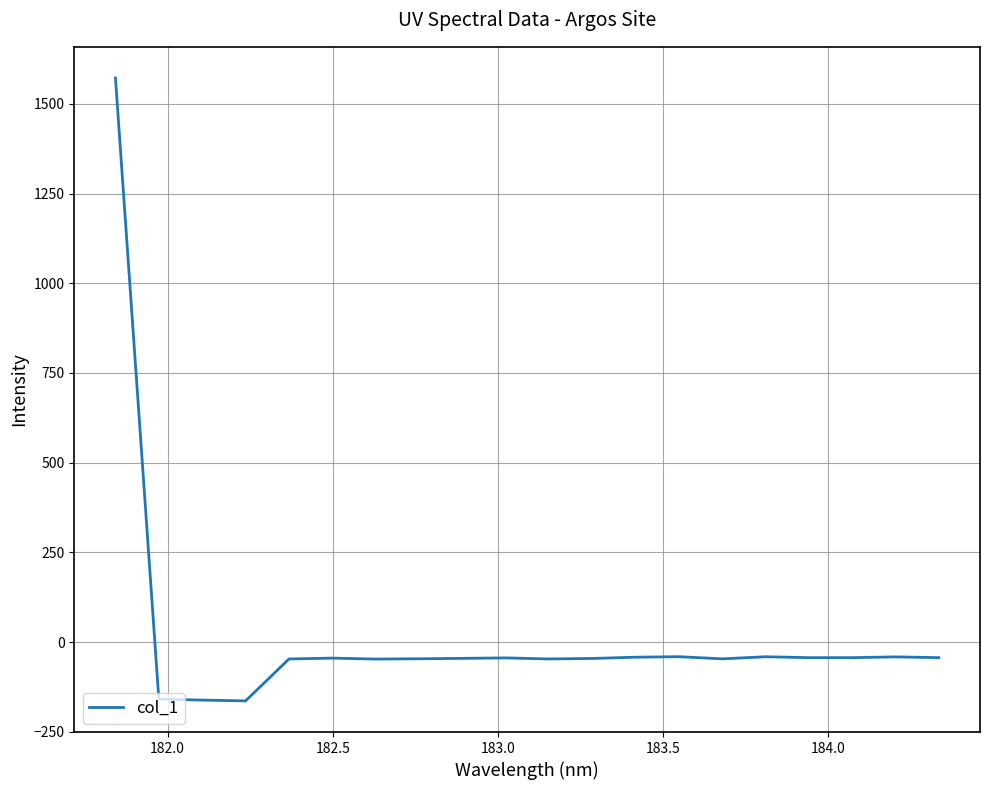

What is the maximum value shown in the chart?

1572.2